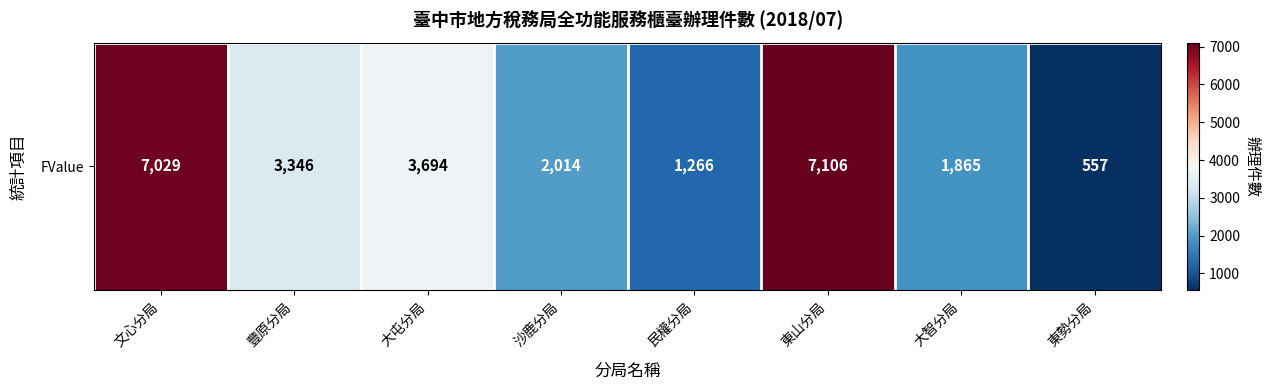

How many data points are less than 3346?

4